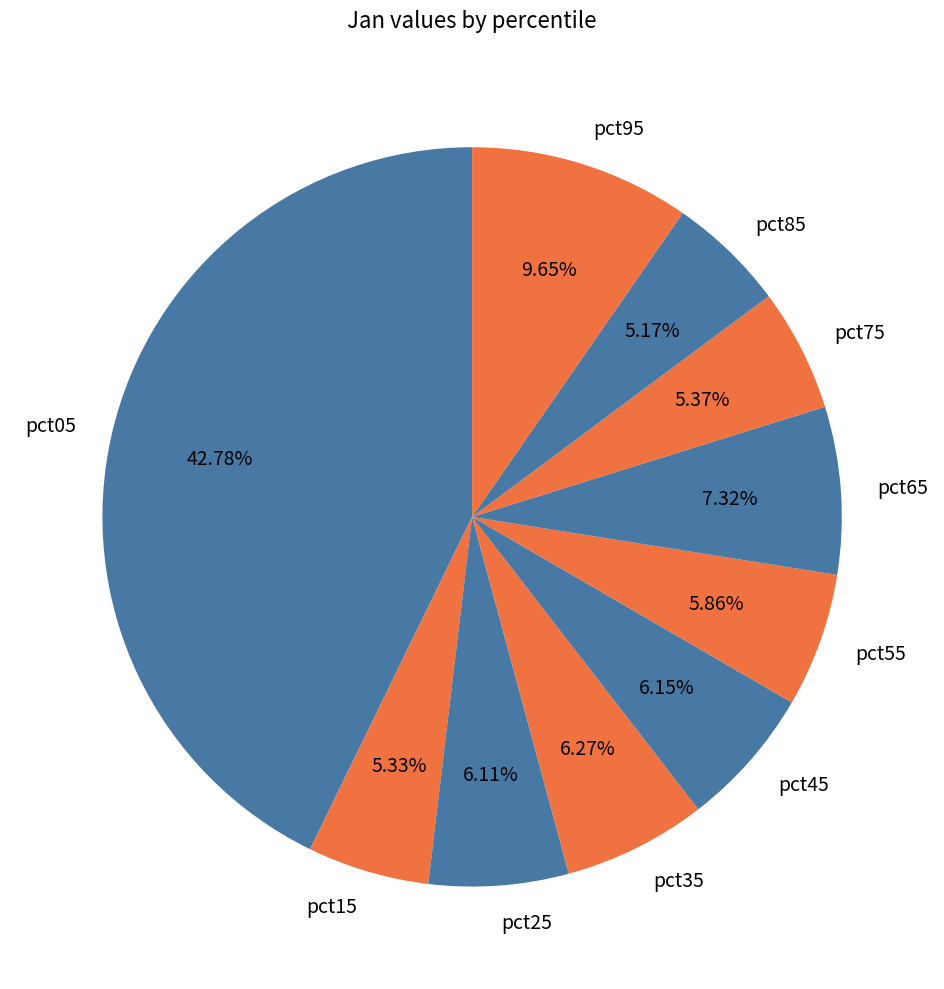

Does pct45 represent more than half of the total?

No